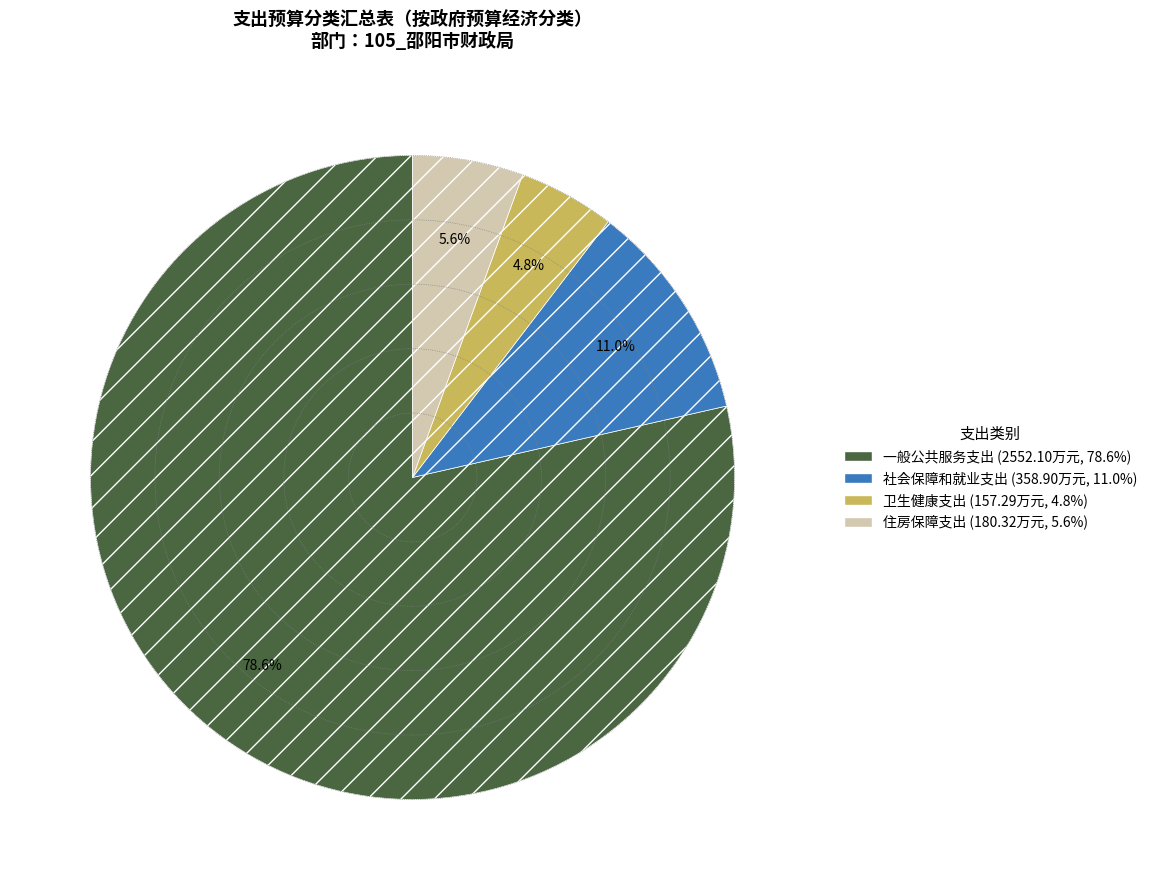

Which category has the biggest portion of the pie?

一般公共服务支出